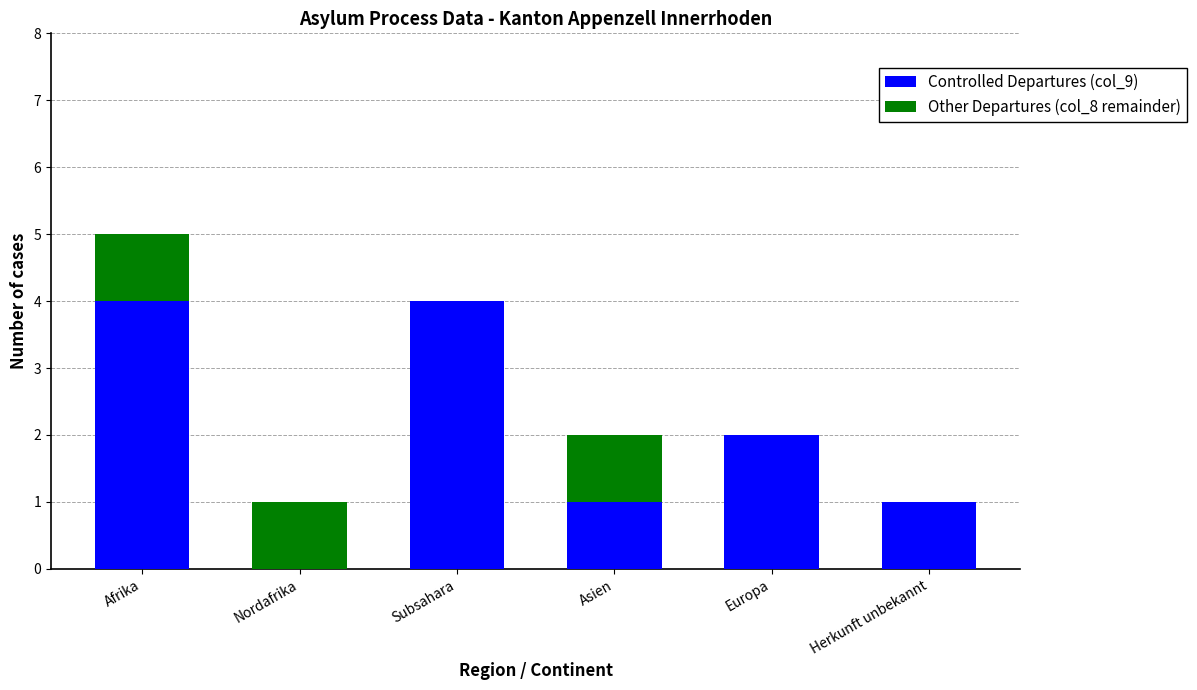

The value of Controlled Departures (col_9) at Europa is 3. True or false?

False